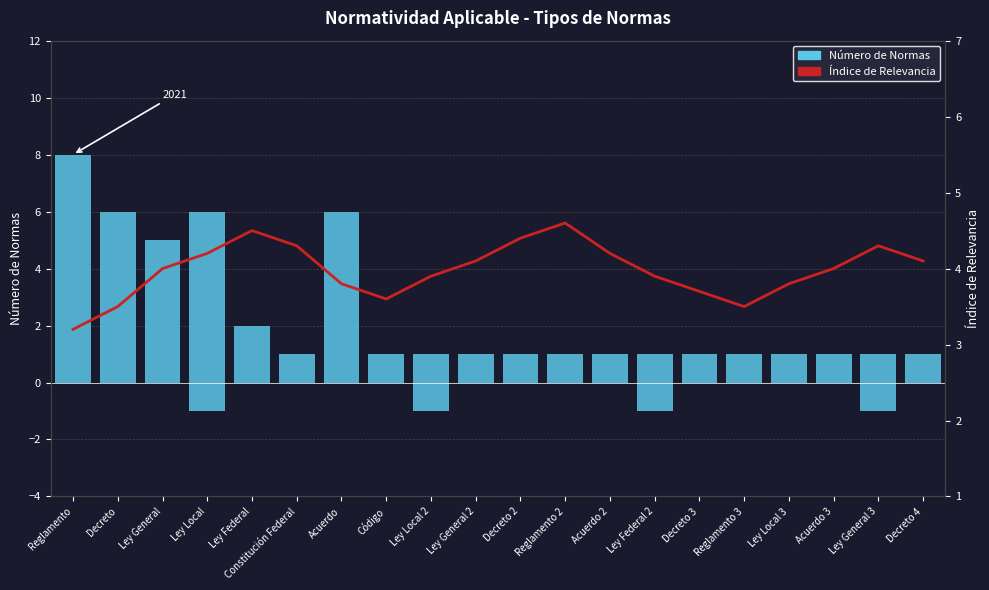

Are the bars grouped side by side (vs. stacked)?

Yes